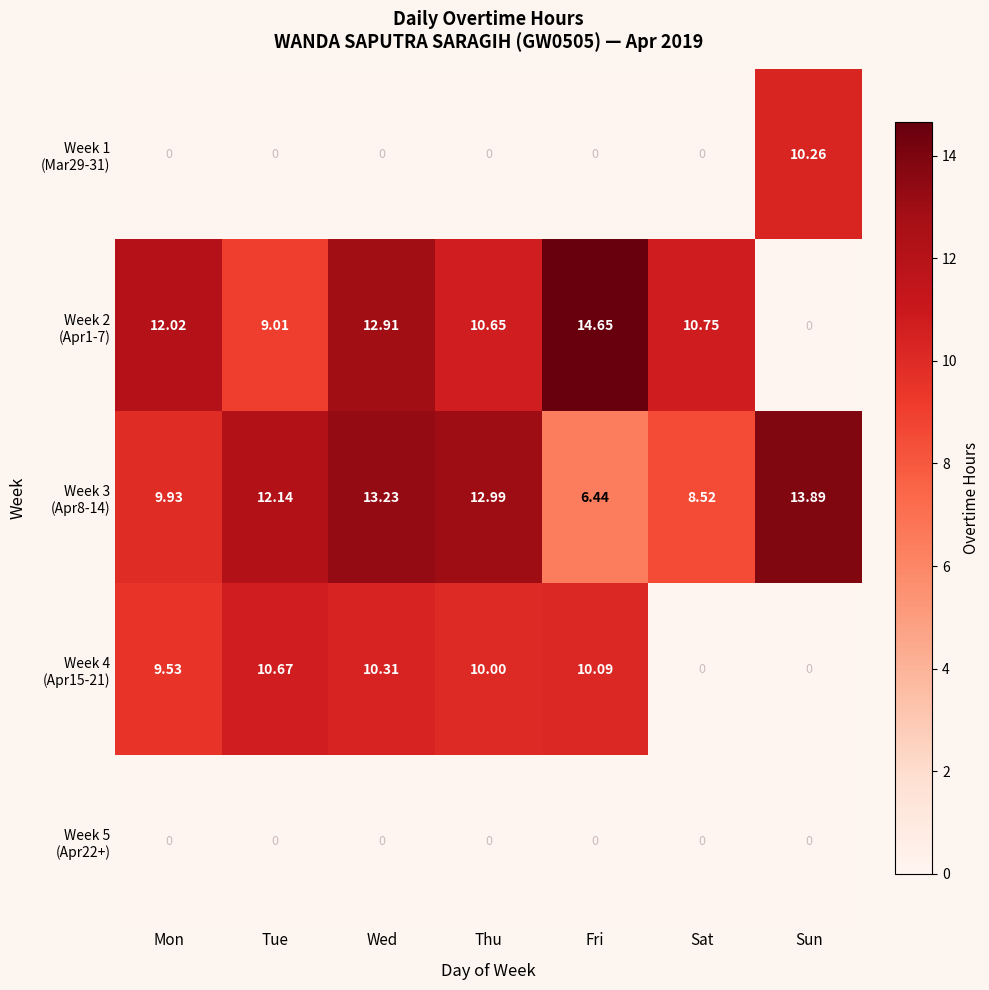

At which category is the sum across all series the highest?

Wed